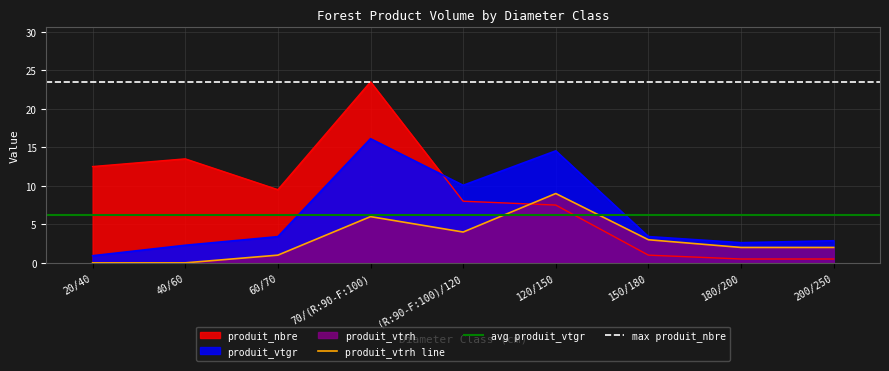

Rank the categories by produit_vtrh value from highest to lowest.

120/150, 70/(R:90-F:100), (R:90-F:100)/120, 150/180, 180/200, 200/250, 60/70, 20/40, 40/60